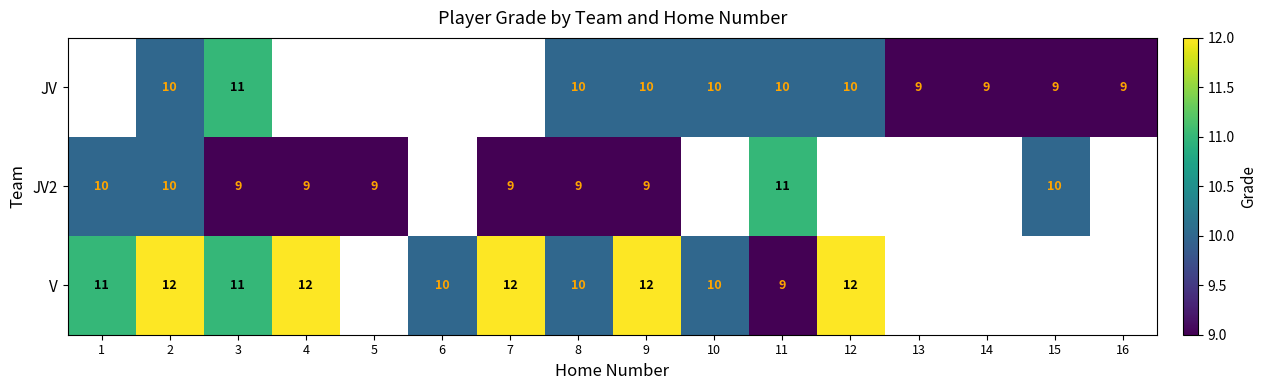

At which category is the sum across all series the highest?

2